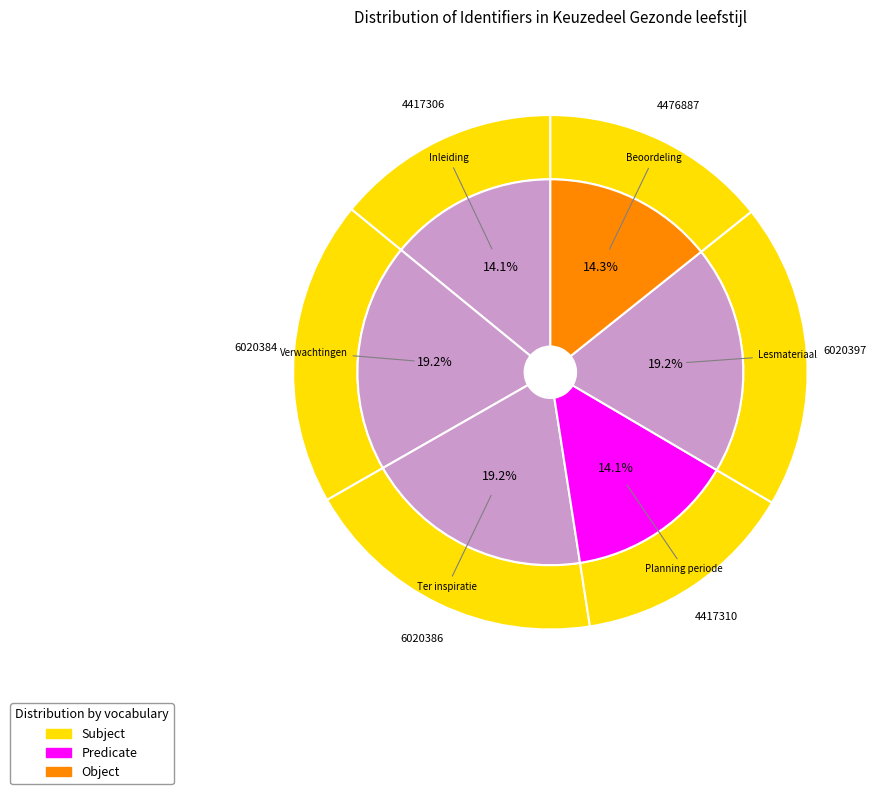

True or false: Verwachtingen accounts for 11% of the total.

False